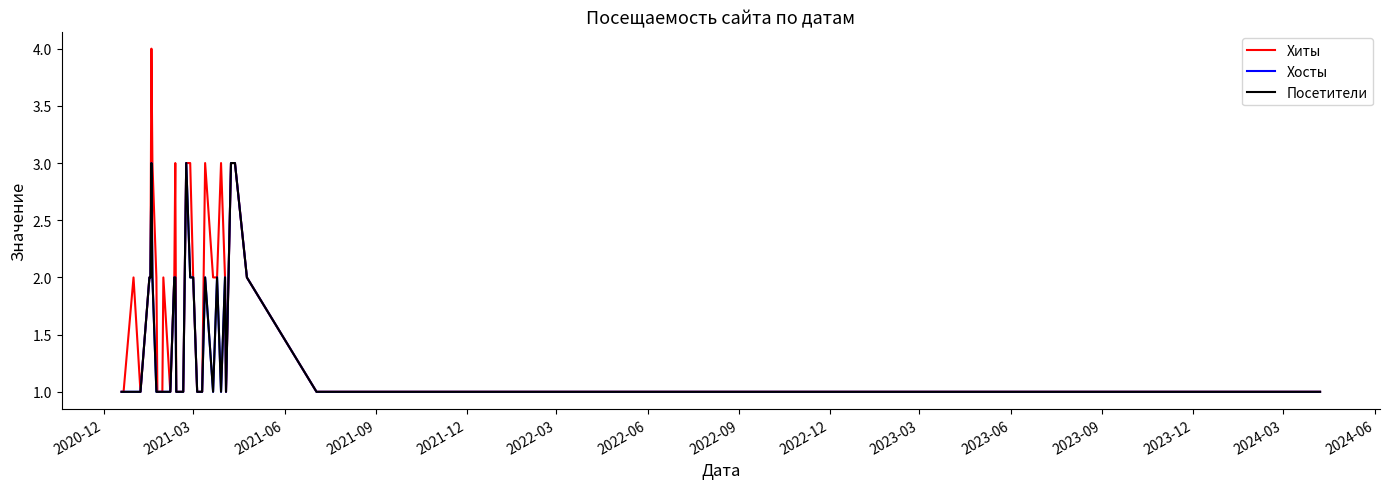

Does the chart display data point markers on the line(s)?

No